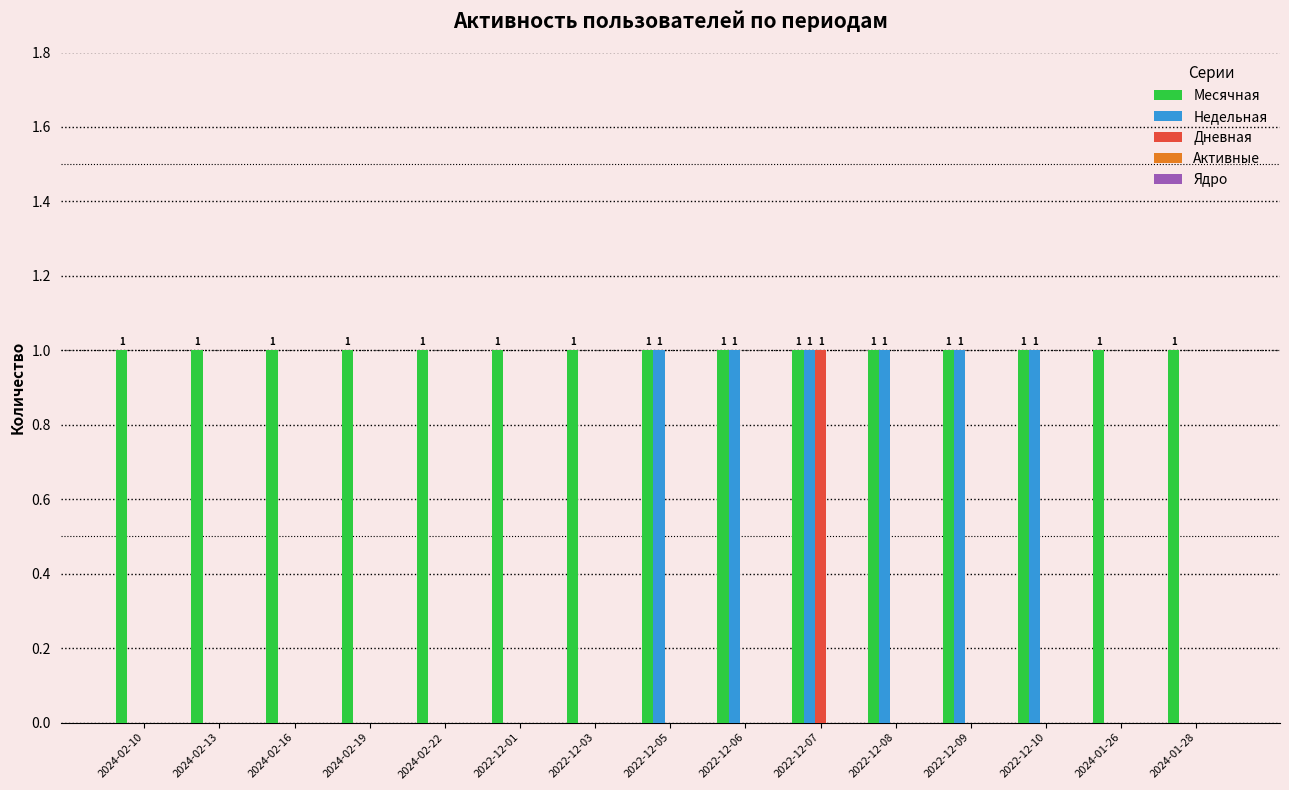

What is the total value across all series at 2022-12-07?

3